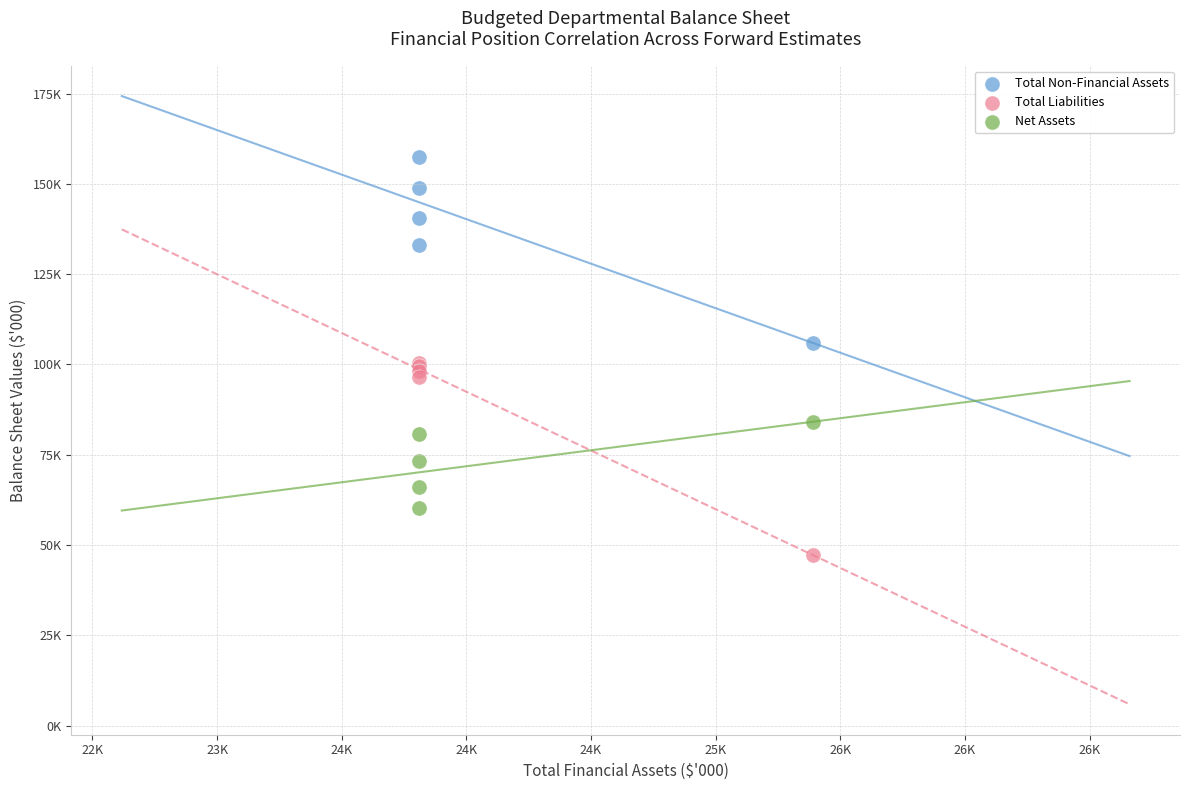

What are all the series names shown in the legend?

Total Non-Financial Assets, Total Liabilities, Net Assets